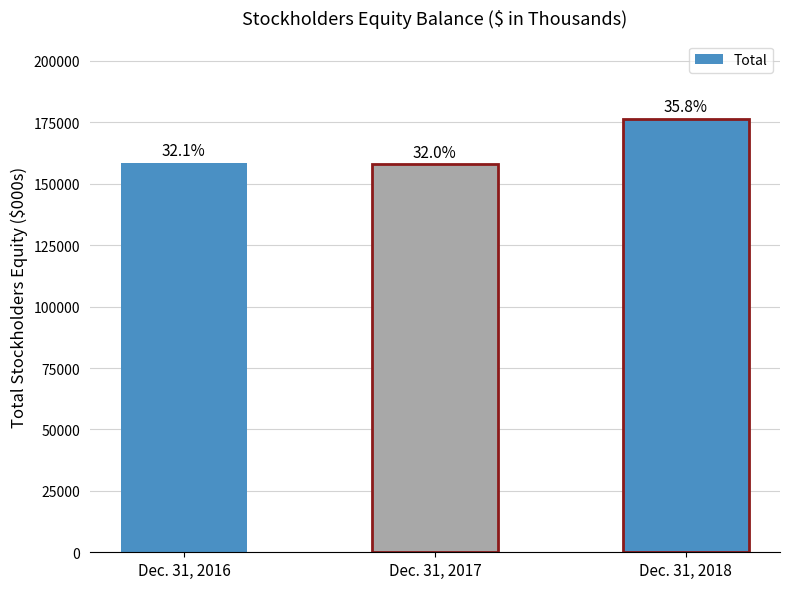

What is the average value?

164288